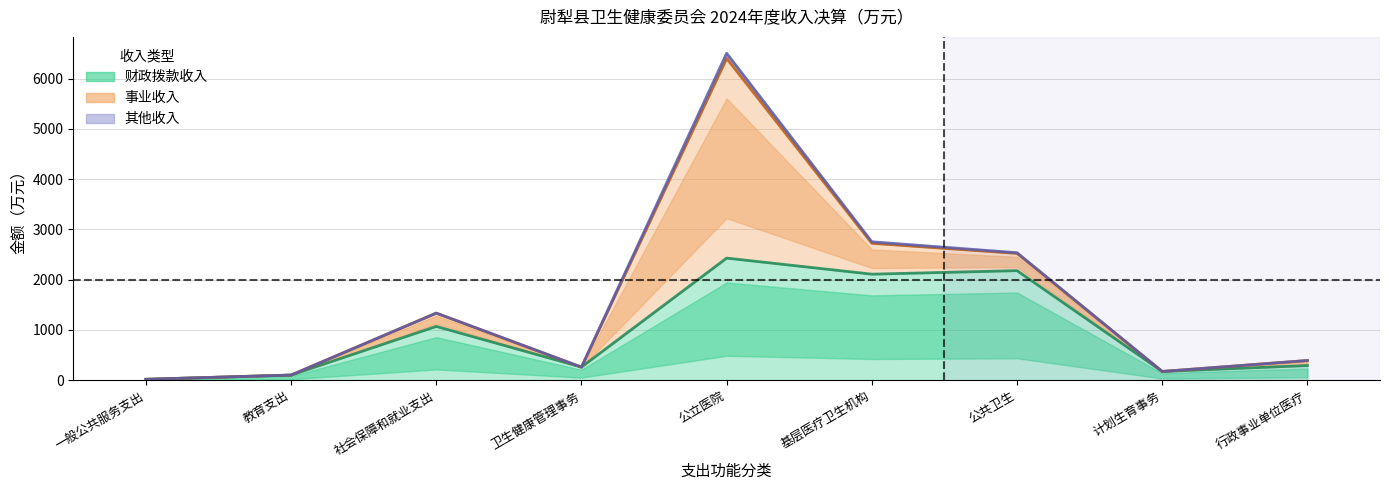

List the labels in order of 财政拨款收入 value, smallest first.

一般公共服务支出, 教育支出, 计划生育事务, 卫生健康管理事务, 行政事业单位医疗, 社会保障和就业支出, 基层医疗卫生机构, 公共卫生, 公立医院